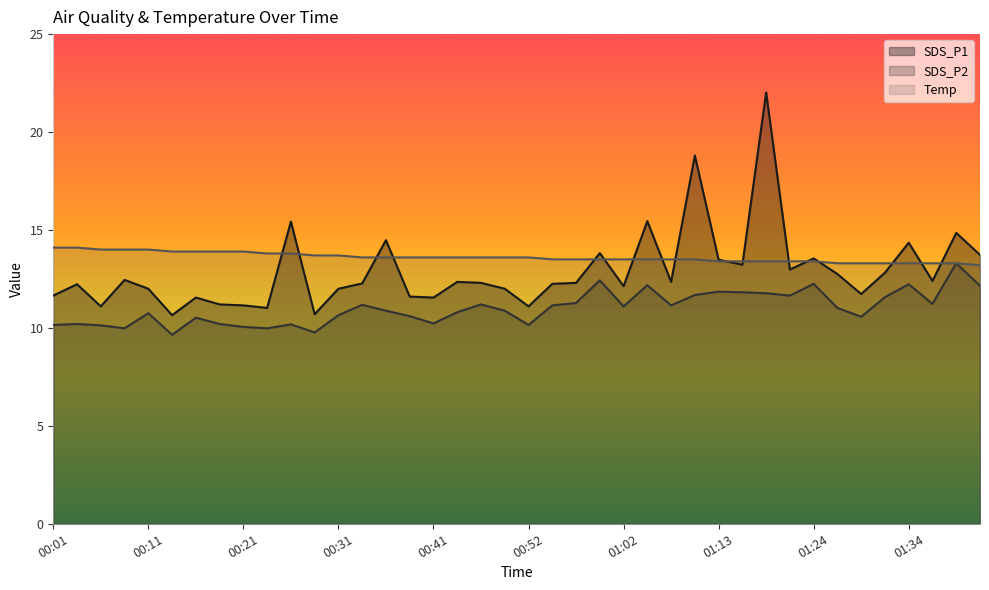

Reading left to right, list all the values displayed in this chart.

SDS_P1: 11.7	12.2	11.1	12.4	12.0	10.7	11.6	11.2	11.2	11.0	15.4	10.7	12.0	12.3	14.5	11.6	11.6	12.3	12.3	12.0	11.1	12.2	12.3	13.8	12.1	15.4	12.3	18.8	13.5	13.2	22.0	13.0	13.6	12.8	11.7	12.8	14.3	12.4	14.8	13.7
SDS_P2: 10.2	10.2	10.1	10.0	10.8	9.7	10.5	10.2	10.1	10.0	10.2	9.8	10.7	11.2	10.9	10.6	10.2	10.8	11.2	10.9	10.2	11.2	11.3	12.4	11.1	12.2	11.2	11.7	11.8	11.8	11.8	11.7	12.2	11.0	10.6	11.6	12.2	11.2	13.3	12.2
Temp: 14.1	14.1	14.0	14.0	14.0	13.9	13.9	13.9	13.9	13.8	13.8	13.7	13.7	13.6	13.6	13.6	13.6	13.6	13.6	13.6	13.6	13.5	13.5	13.5	13.5	13.5	13.5	13.5	13.4	13.4	13.4	13.4	13.4	13.3	13.3	13.3	13.3	13.3	13.3	13.2